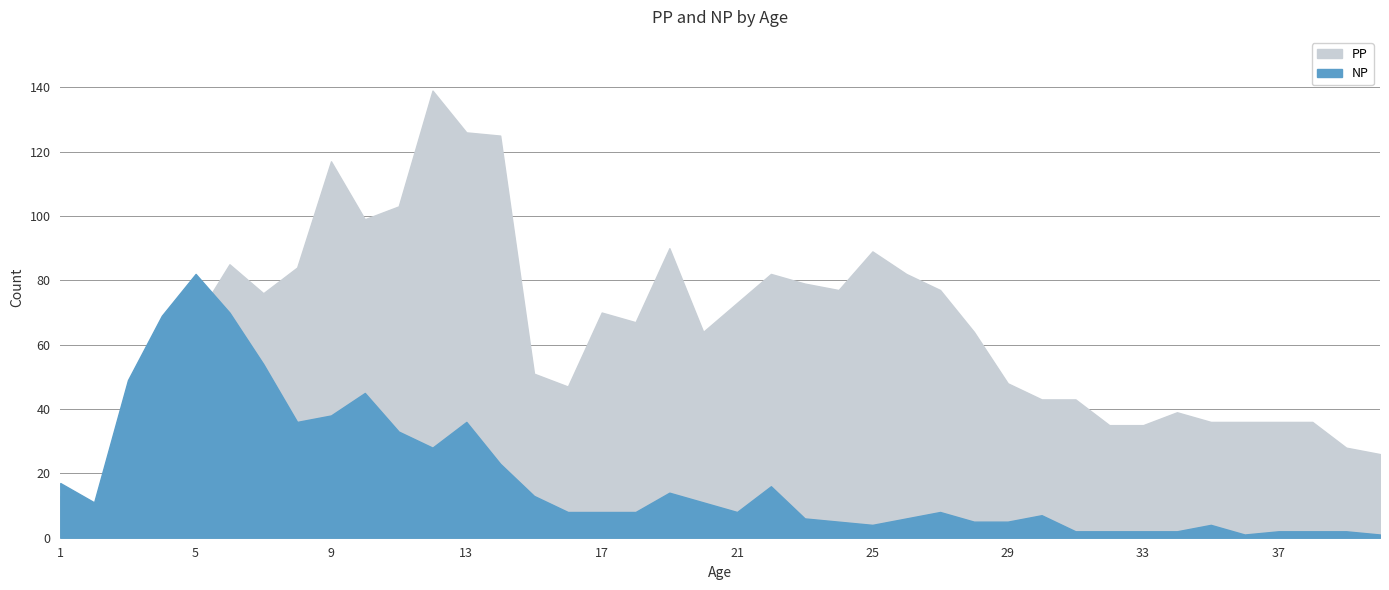

At how many categories does at least one series exceed 75?

17